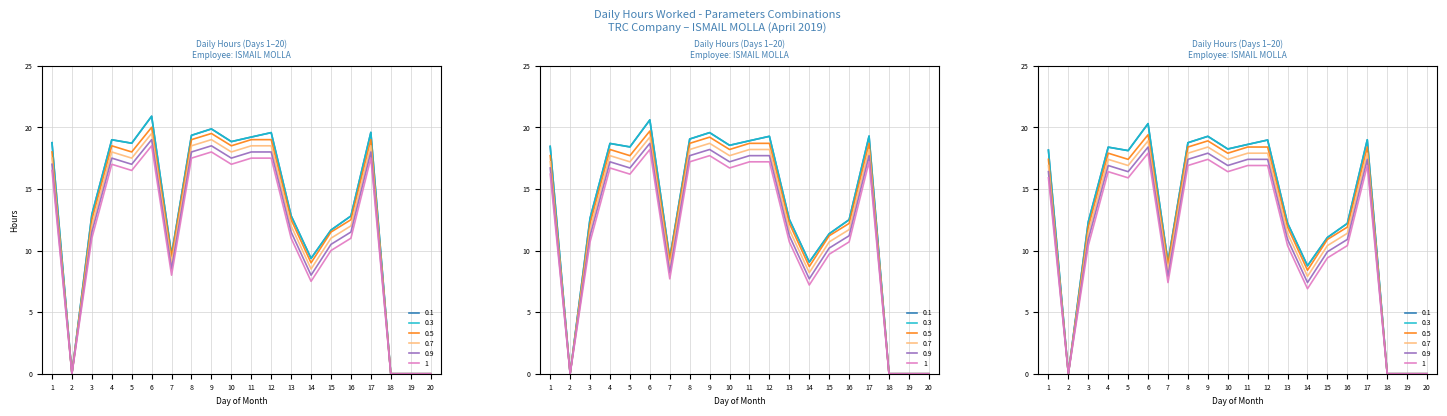

What is the difference between the 0.3 values at 14 and 12?

10.2